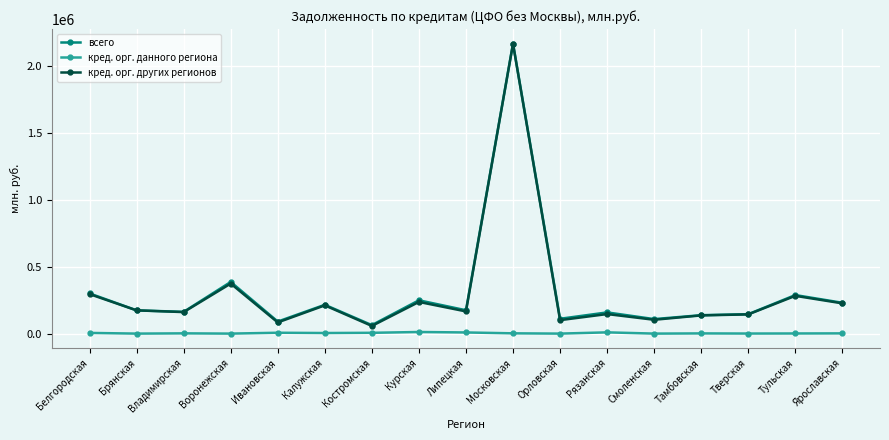

What is the difference between the maximum and minimum values in the кред. орг. других регионов series?

2111673